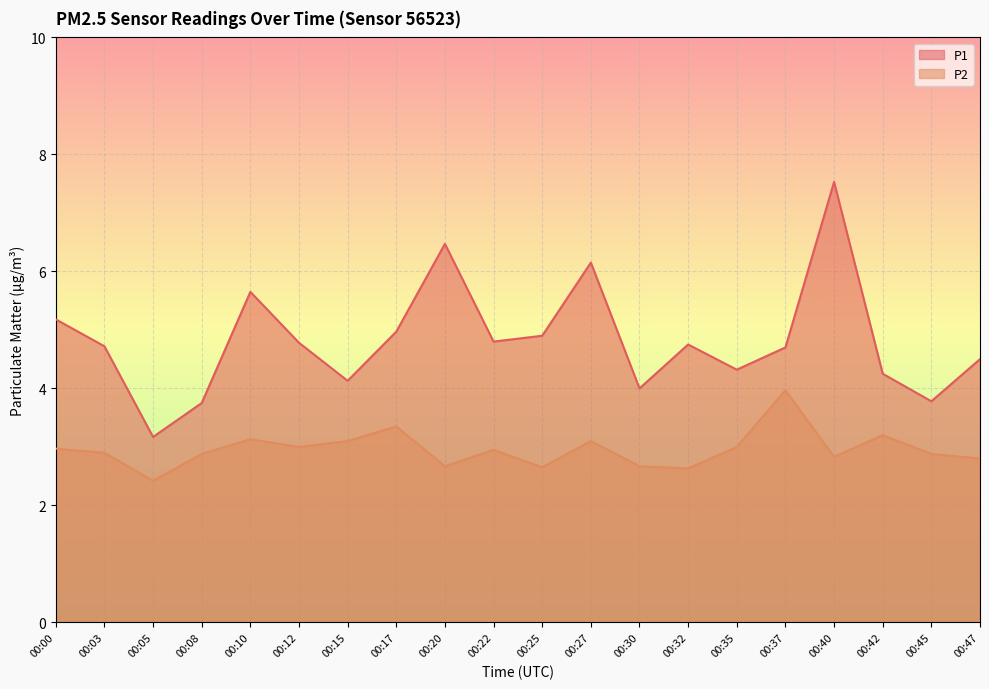

How many lines are shown in the chart?

2